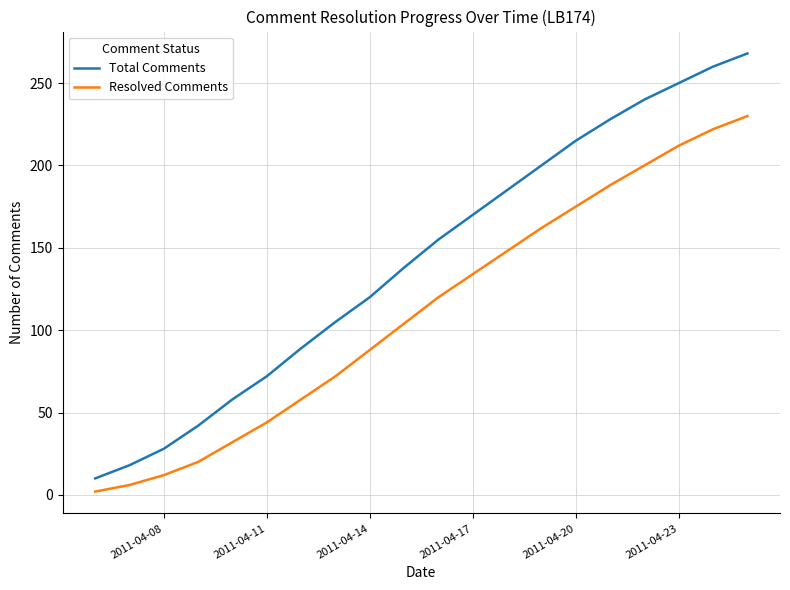

List the series in order of their overall mean, lowest first.

Resolved Comments, Total Comments